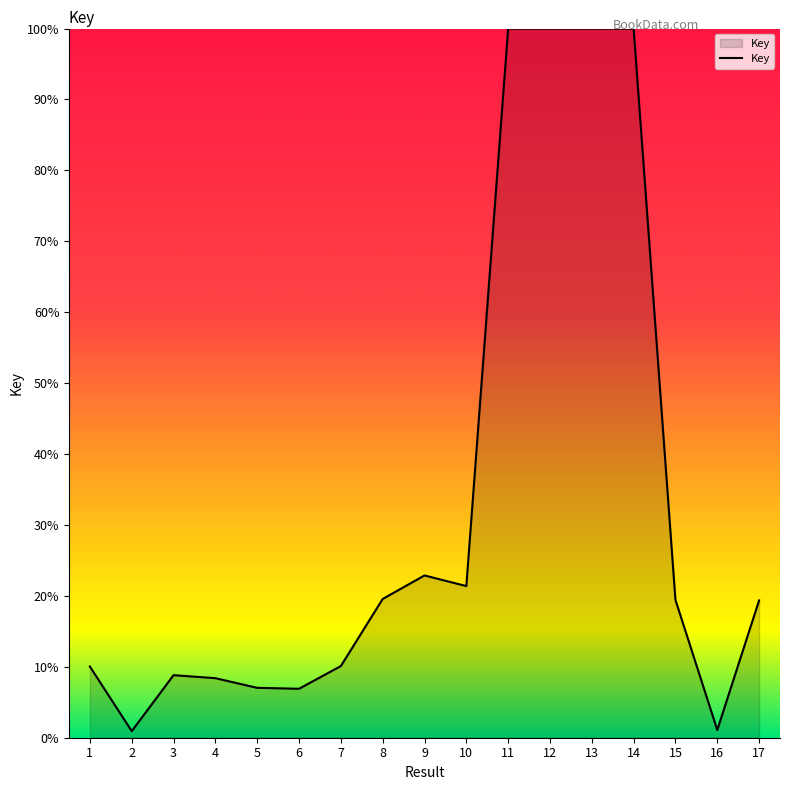

What is the difference between the maximum and minimum values?

99.1